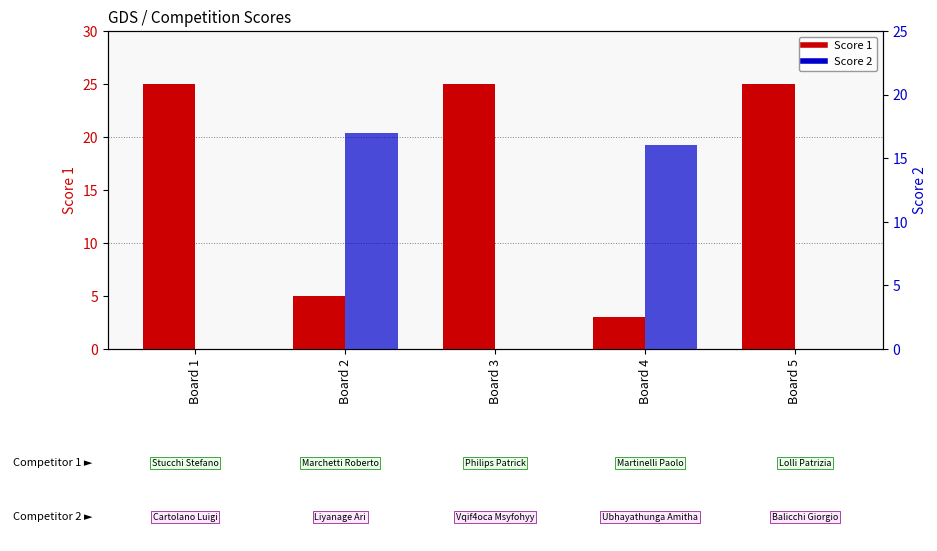

How many bars are there in total?

10